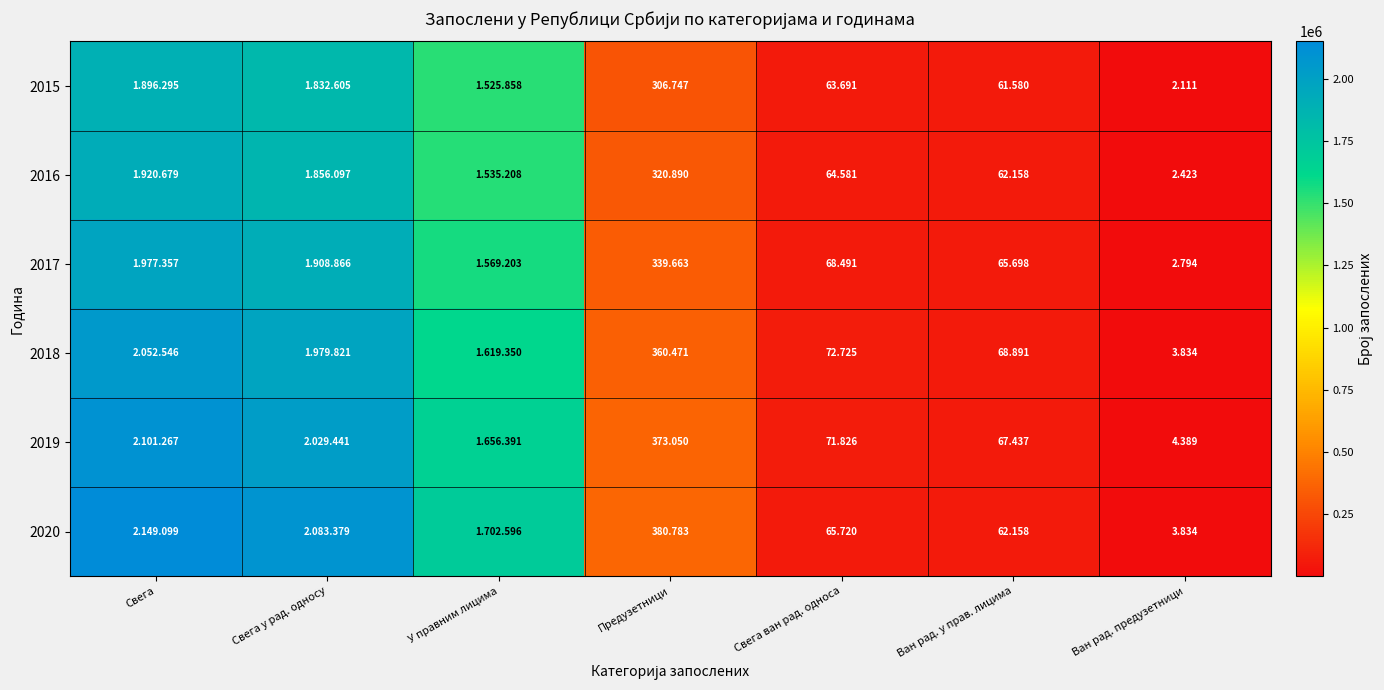

Between Свега ван рад. односа and Ван рад. у прав. лицима, which is larger?

Свега ван рад. односа